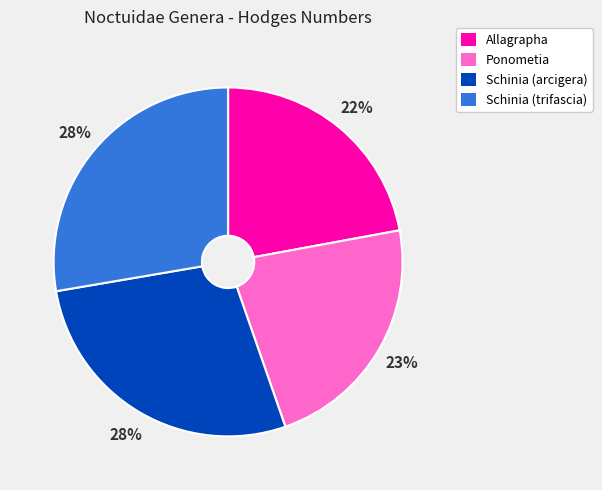

Between Schinia (trifascia) and Allagrapha, which is larger?

Schinia (trifascia)